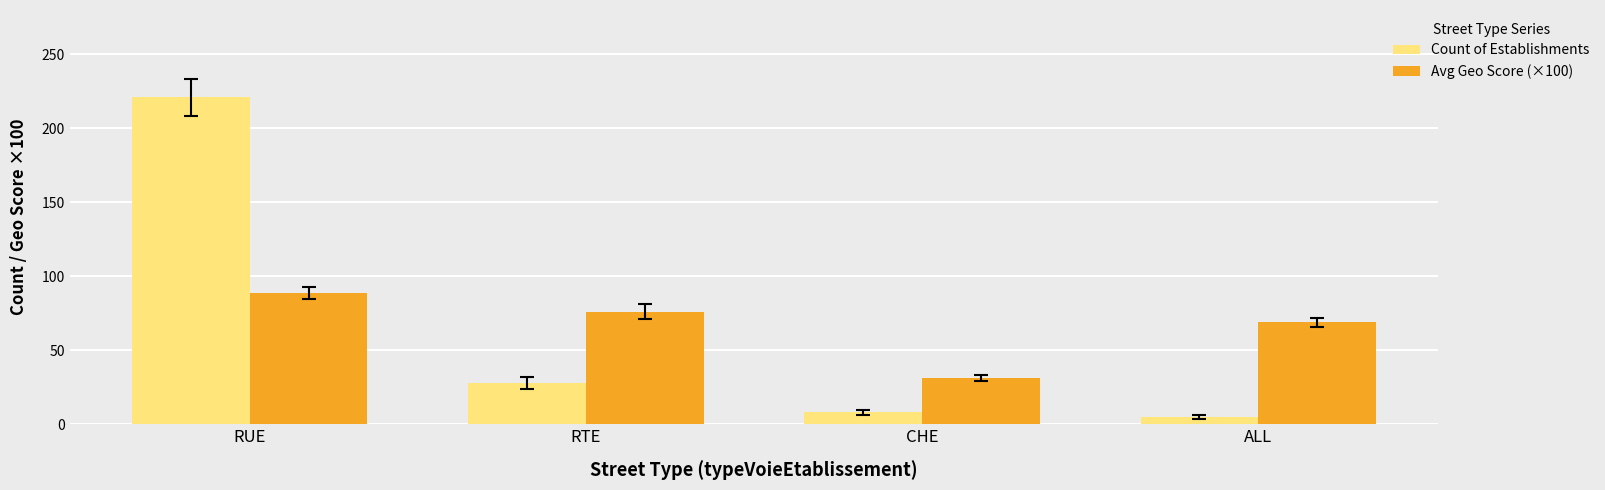

Are the bars grouped side by side (vs. stacked)?

Yes